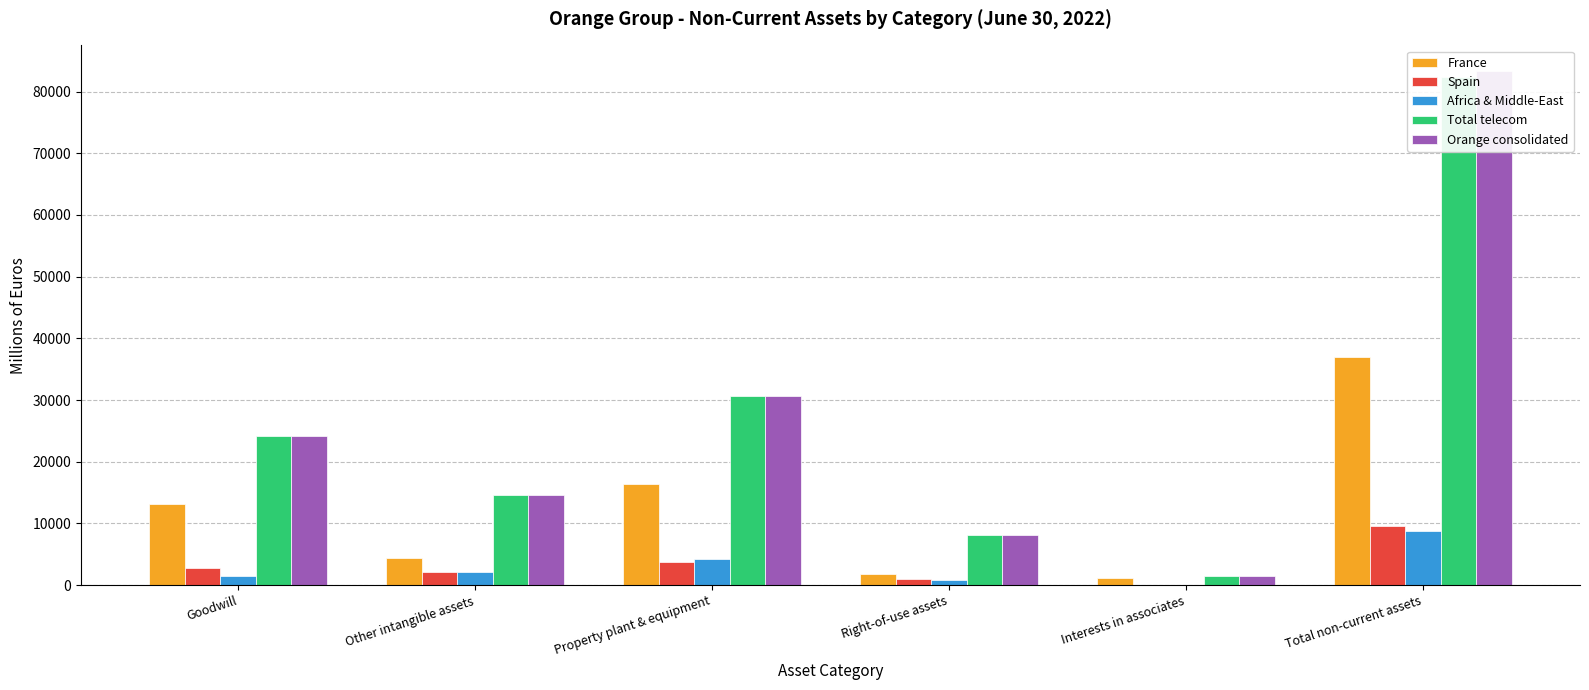

At which label is France closest to 19013?

Property plant & equipment